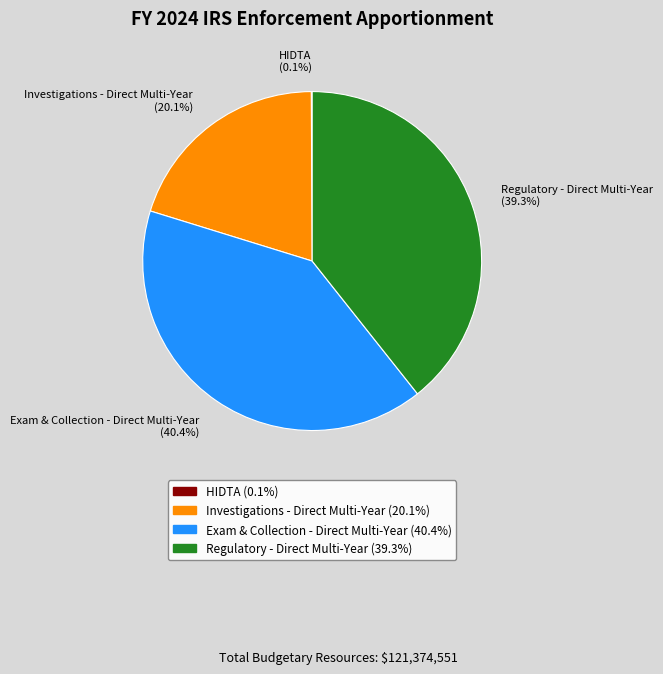

True or false: Investigations - Direct Multi-Year accounts for 7% of the total.

False